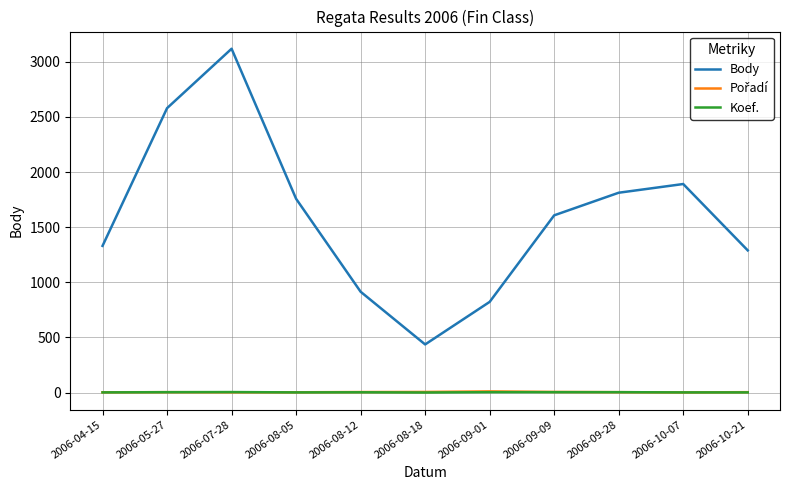

Which series has the largest range (max minus min)?

Body